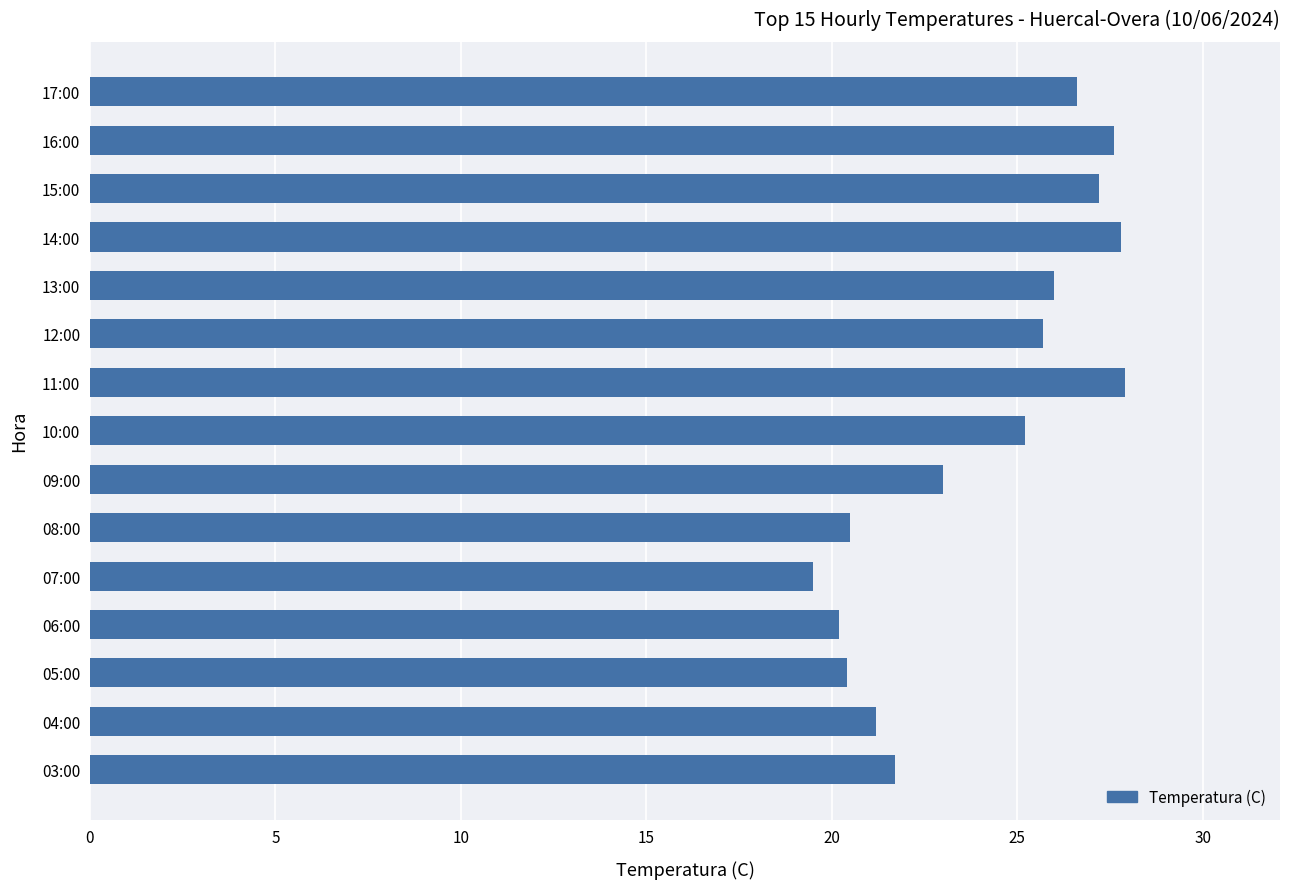

Approximately how many times larger is the value at 13:00 compared to 12:00?

1.0